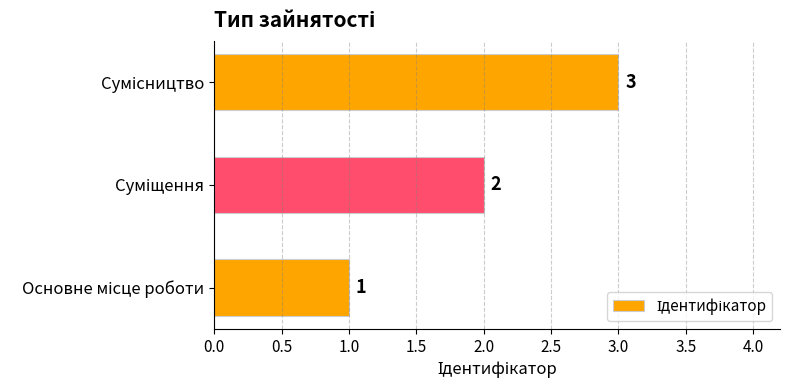

What is the difference between the maximum and second lowest values?

1